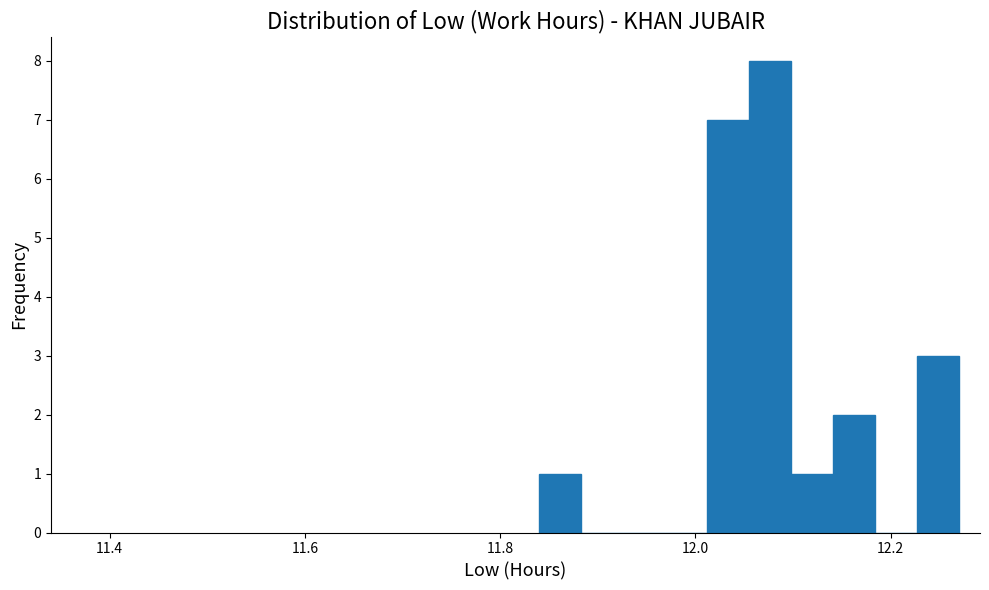

Around what value on the x-axis is the tallest bar? Give the approximate position of its centre, as read against the axis.

12.08